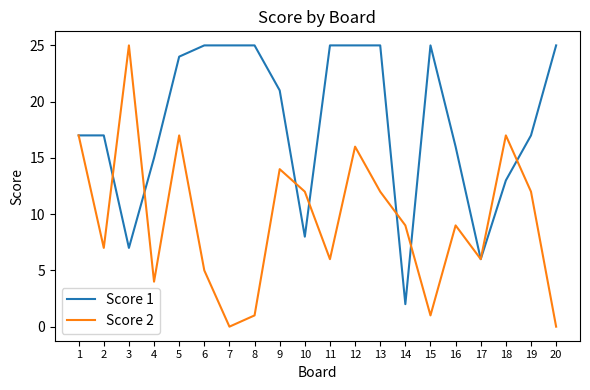

What is the spread (max minus min) of values at 5?

7